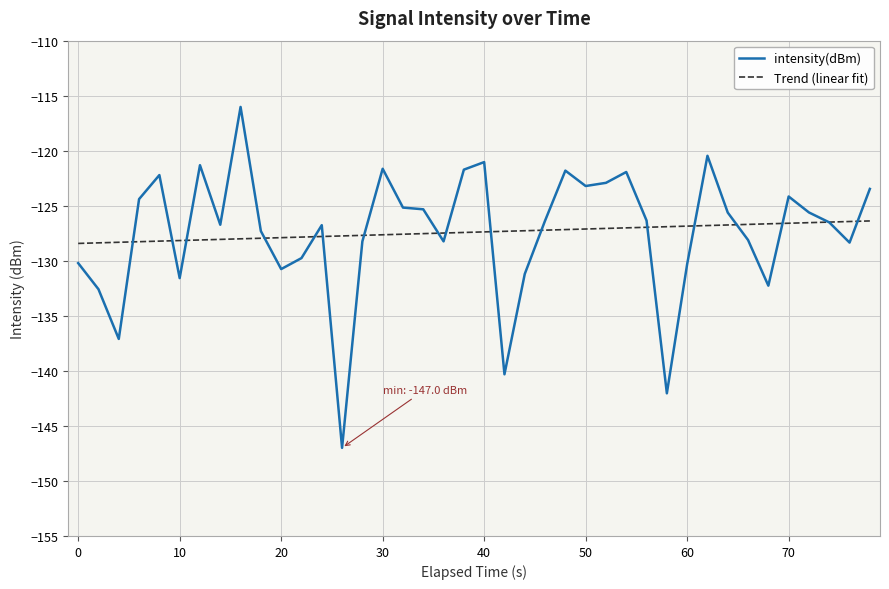

What is the lowest value of the intensity(dBm) series?

-147.0